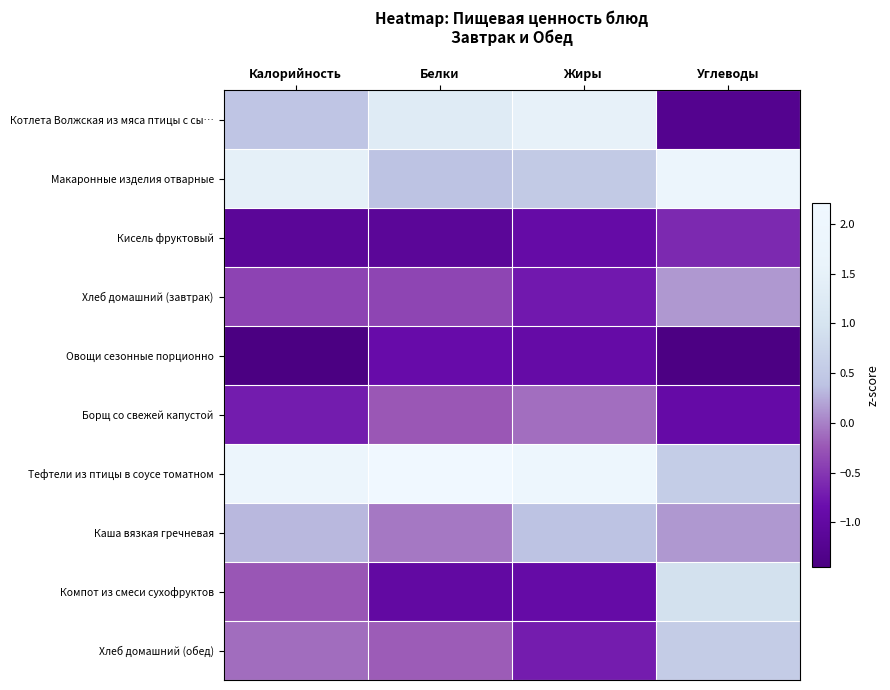

Count the number of data series in this chart.

10